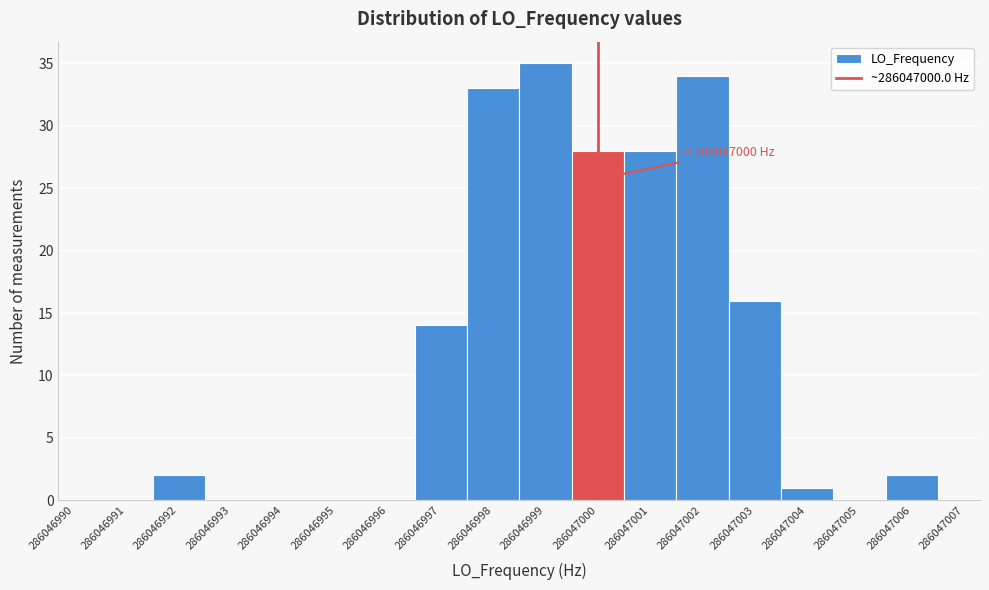

Reading right to left, what are all the values shown in this chart?

286047006=2	286047005=0	286047004=1	286047003=16	286047002=34	286047001=28	286047000=28	286046999=35	286046998=33	286046997=14	286046996=0	286046995=0	286046994=0	286046993=0	286046992=2	286046991=0